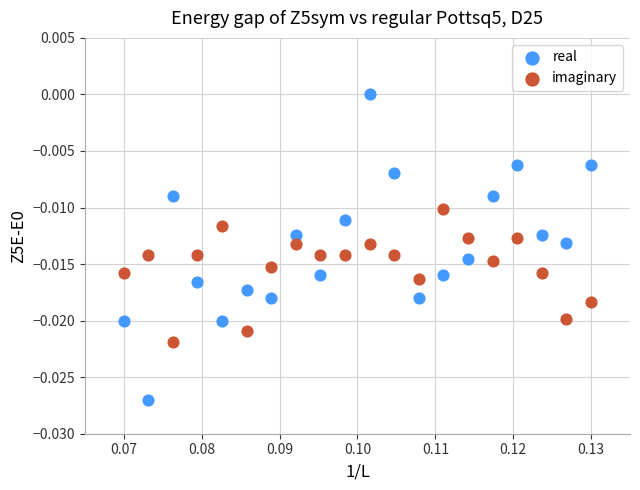

Which series has the largest Y range (max minus min)?

real